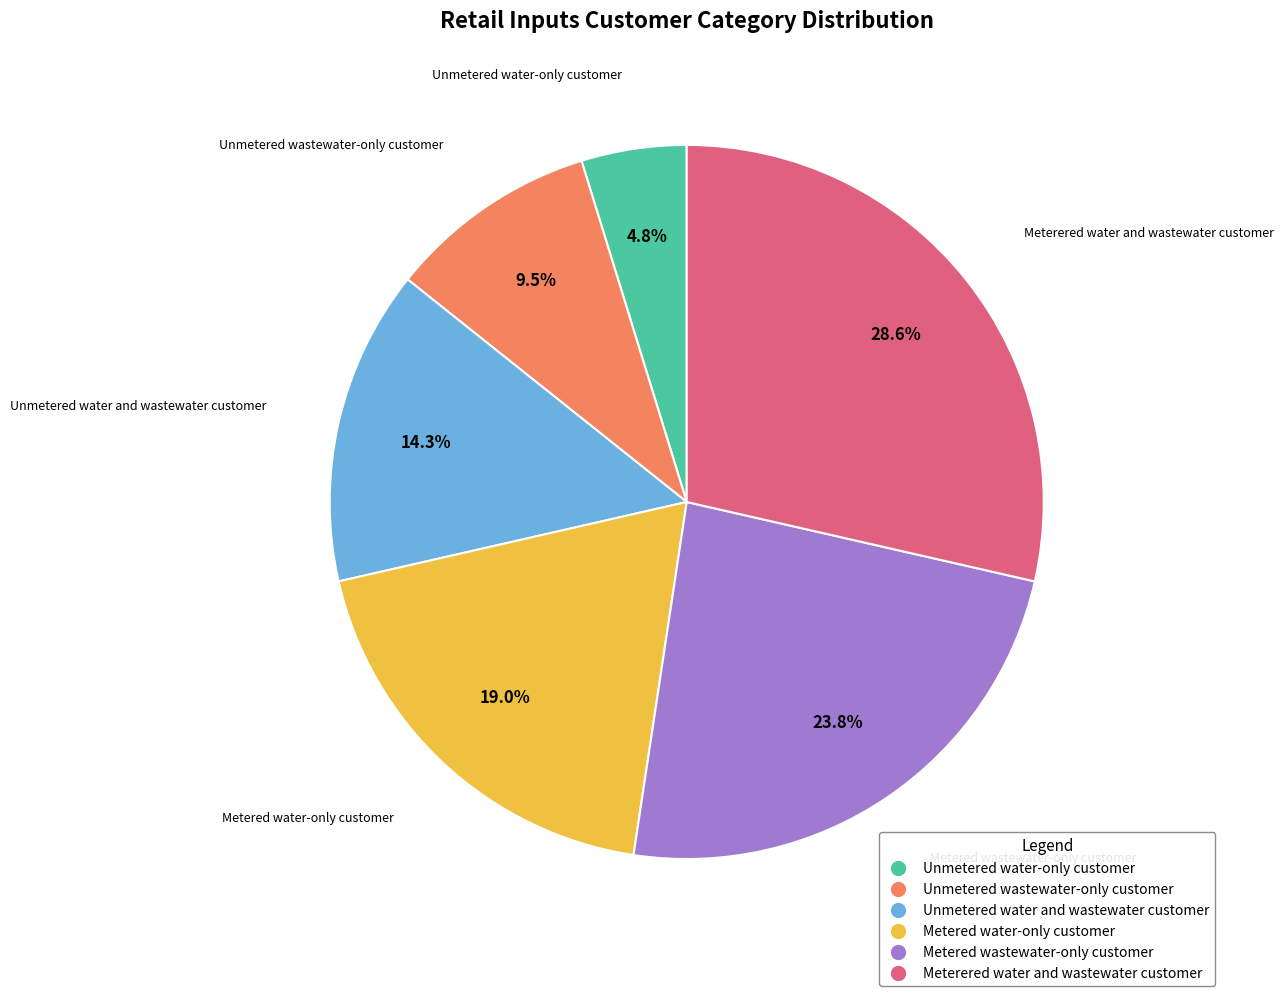

To the nearest percent, what percentage of the pie is Metered wastewater-only customer?

24%